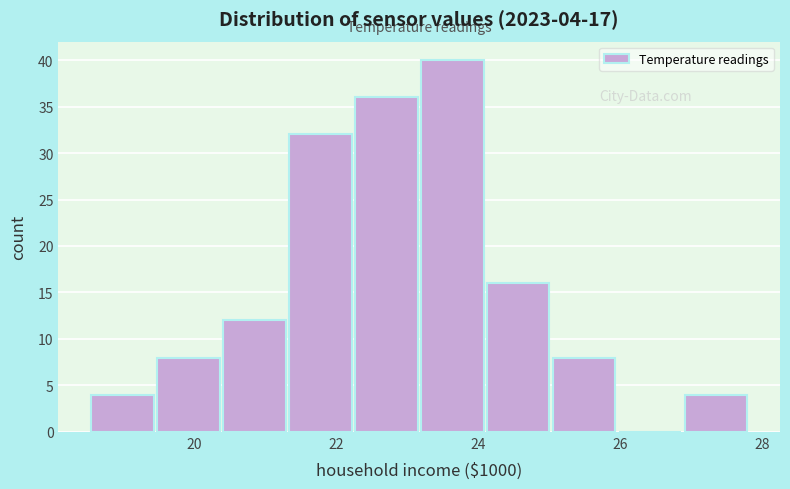

Which range on the x-axis has the tallest bar?

23.2 to 24.2